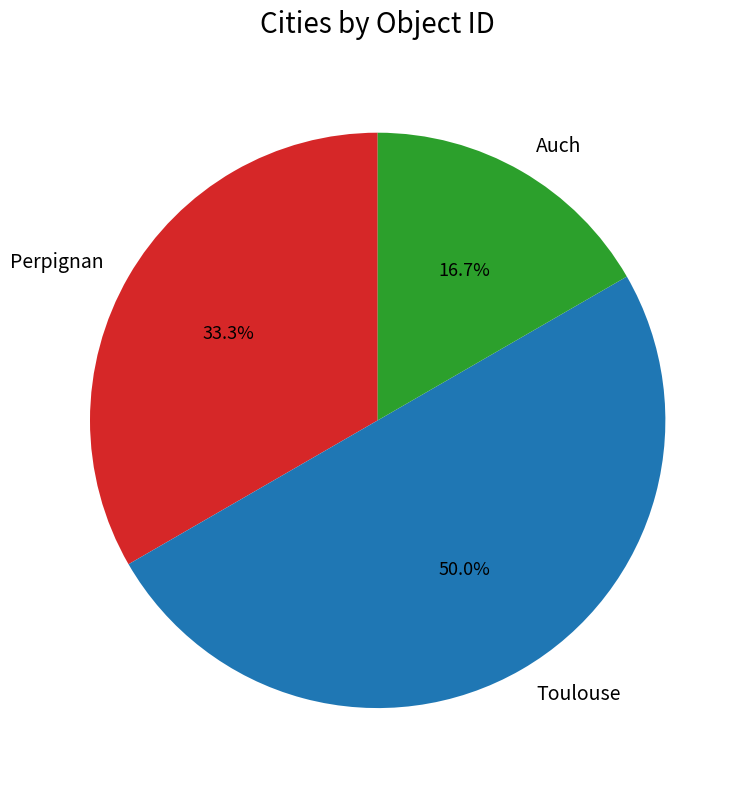

How many segments does this pie chart have?

3